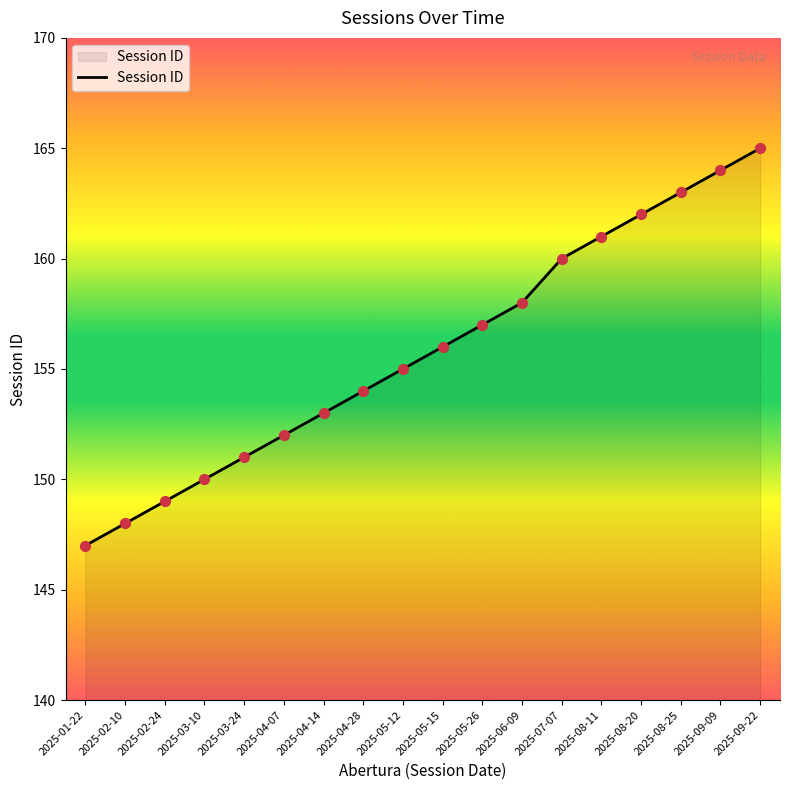

What is the change in value from 2025-04-28 to 2025-07-07?

+6